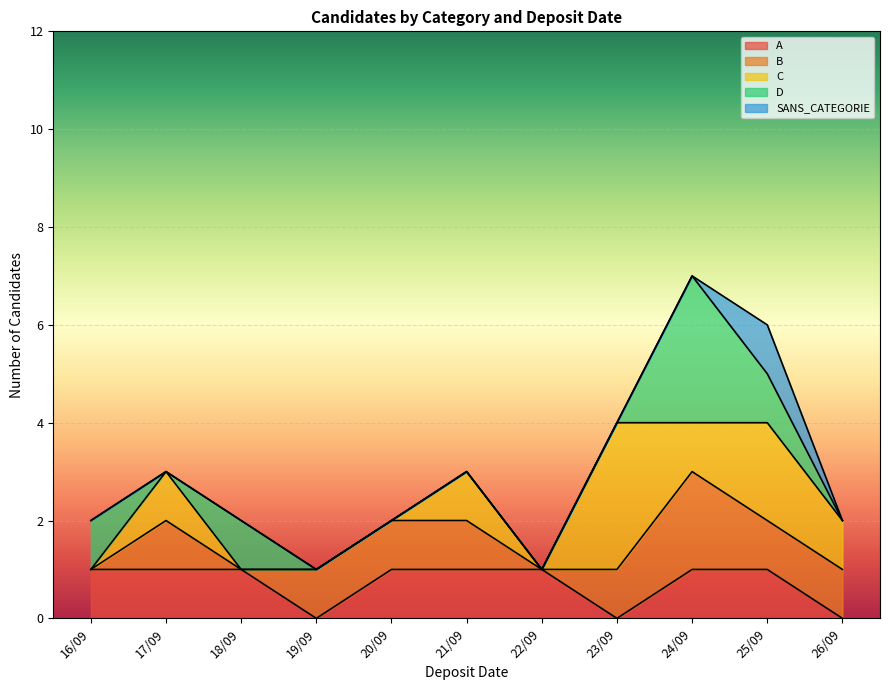

True or false: A has a value of 2 at 16/09.

False